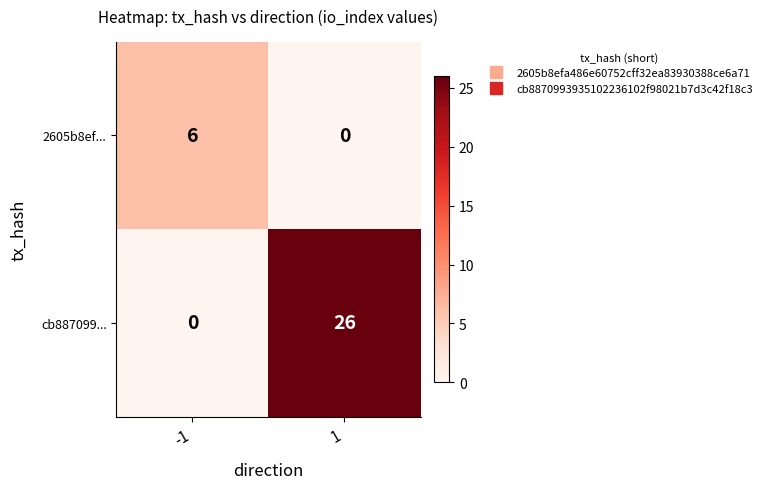

Rank the series at 1 from lowest to highest value.

2605b8ef..., cb887099...